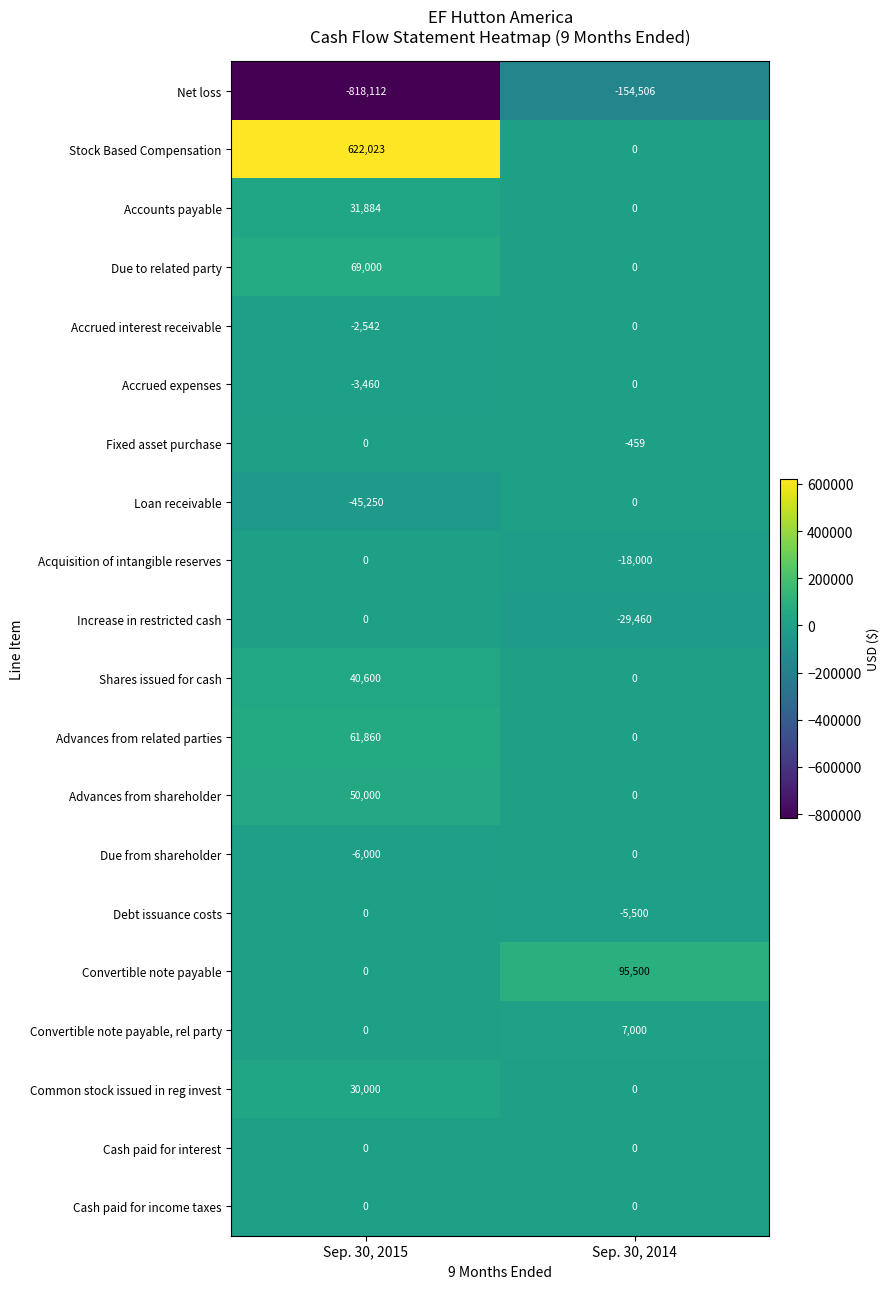

The Fixed asset purchase series shows 0 at Sep. 30, 2015. True or false?

True